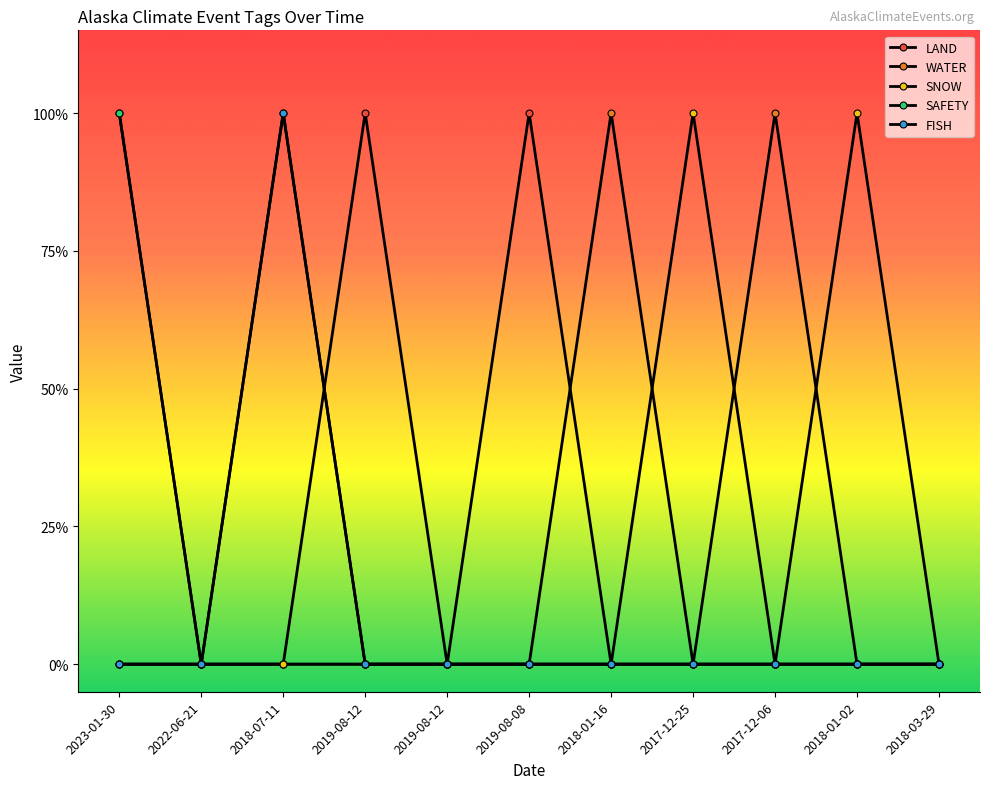

At which category is the sum across all series the highest?

2023-01-30